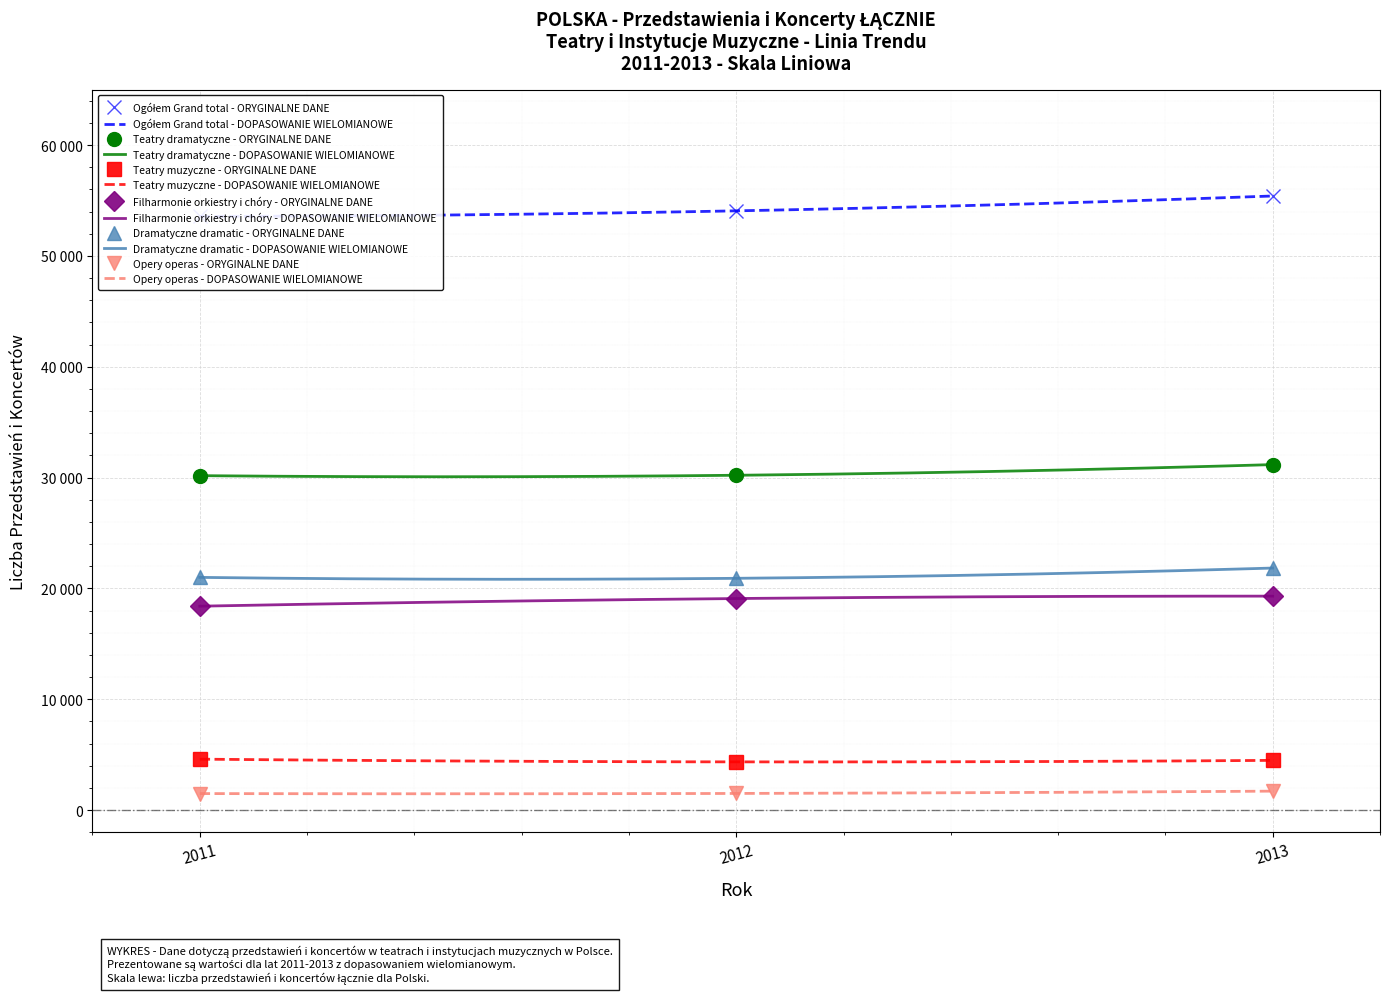

At which label does Filharmonie orkiestry i chóry reach its peak?

2013